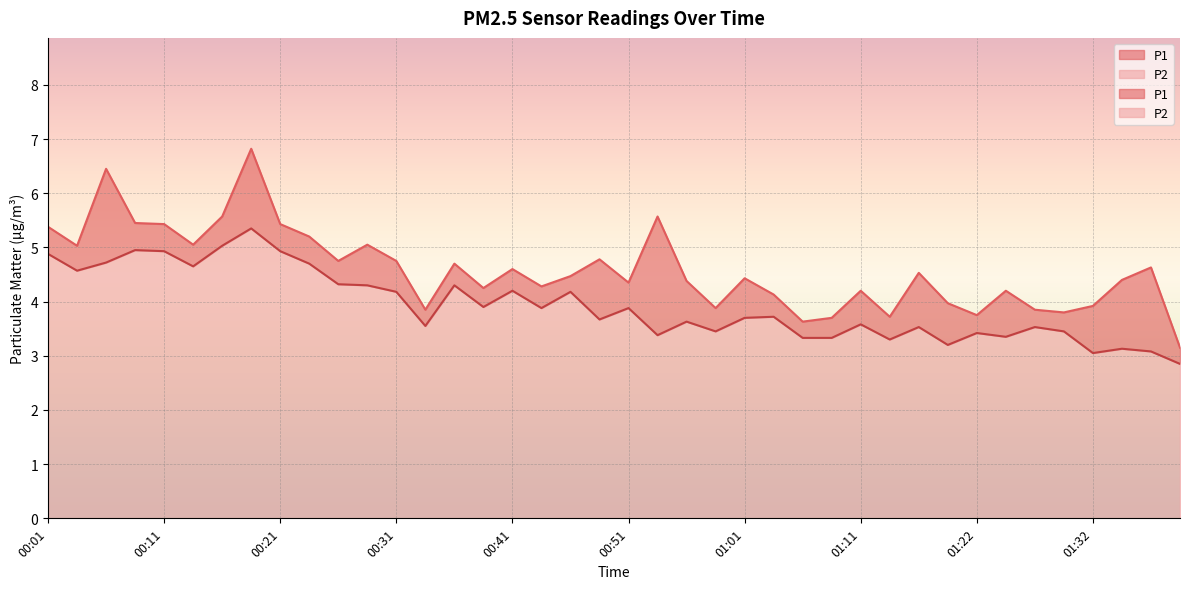

At which category does P1 reach its first local valley?

00:04